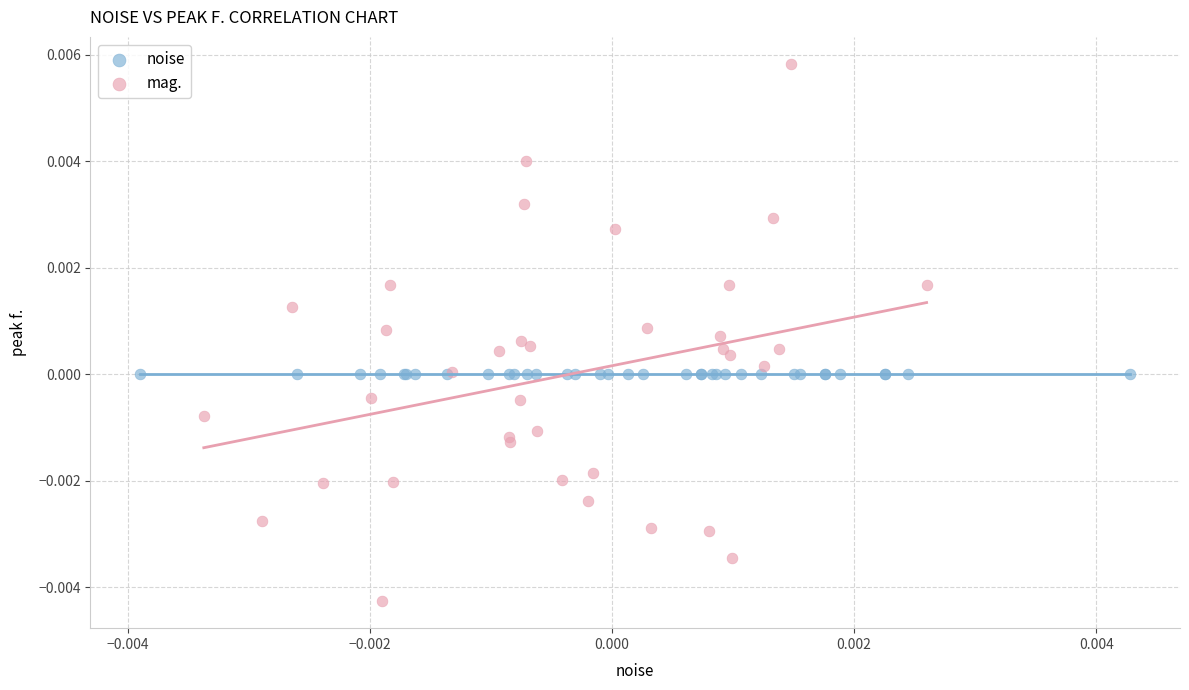

Which series has the widest spread of Y values?

mag.